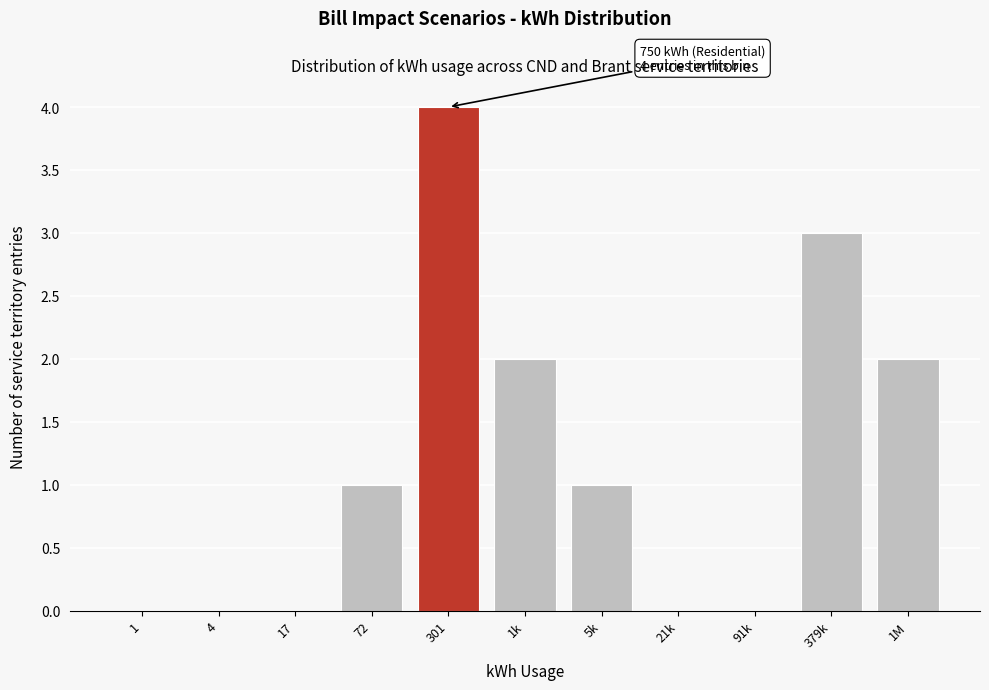

Reading left to right, transcribe all the data shown in this chart.

1=0	4=0	17=0	72=1	301=4	1k=2	5k=1	21k=0	91k=0	379k=3	1M=2